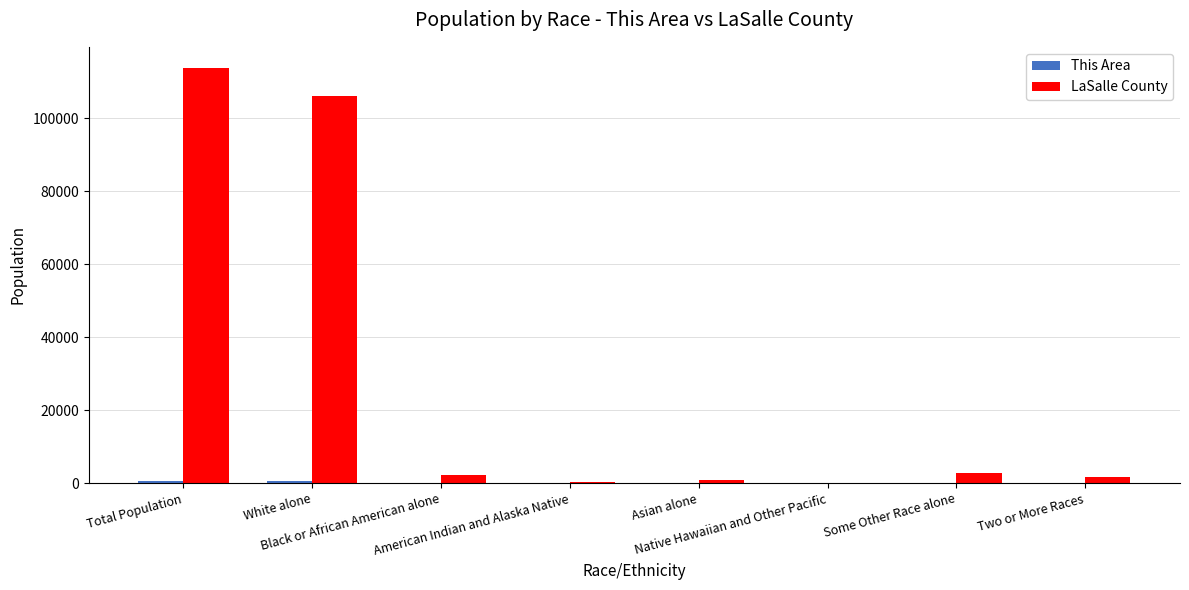

What is the maximum value shown in the chart?

113924